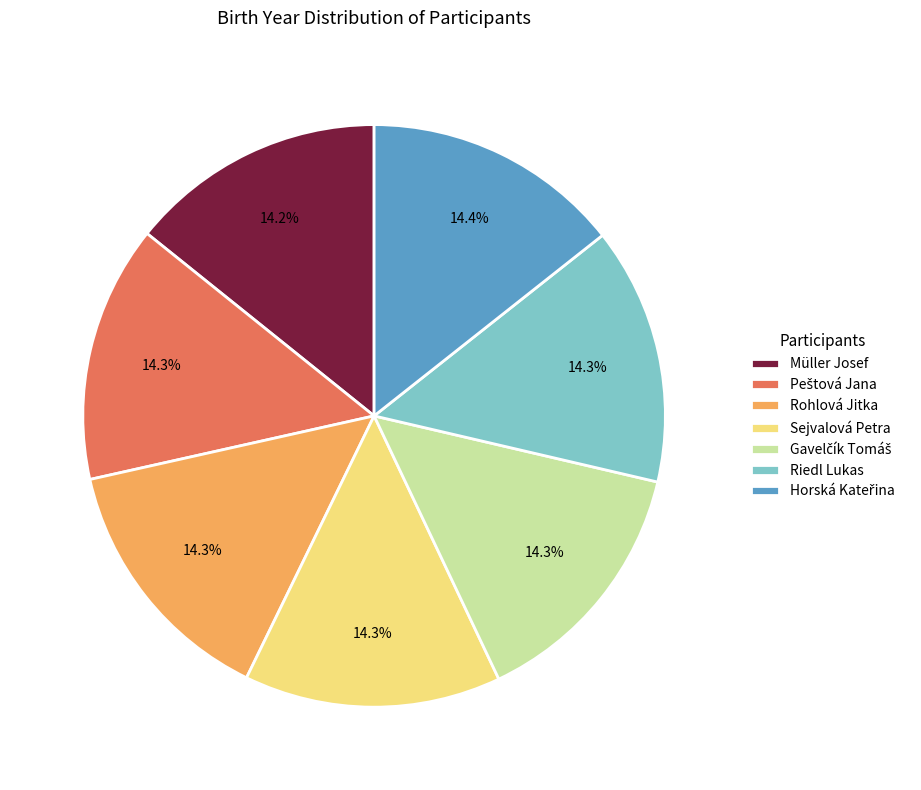

True or false: Rohlová Jitka accounts for 14% of the total.

True